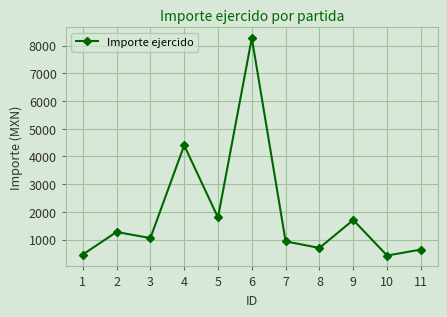

What is the smallest value displayed?

425.0